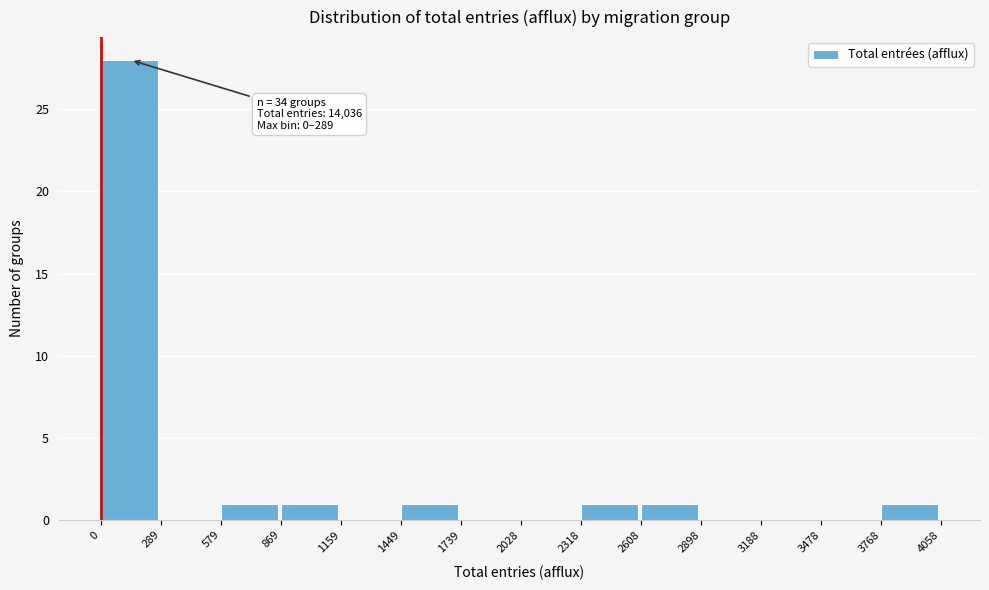

Which range on the x-axis has the tallest bar?

0 to 289